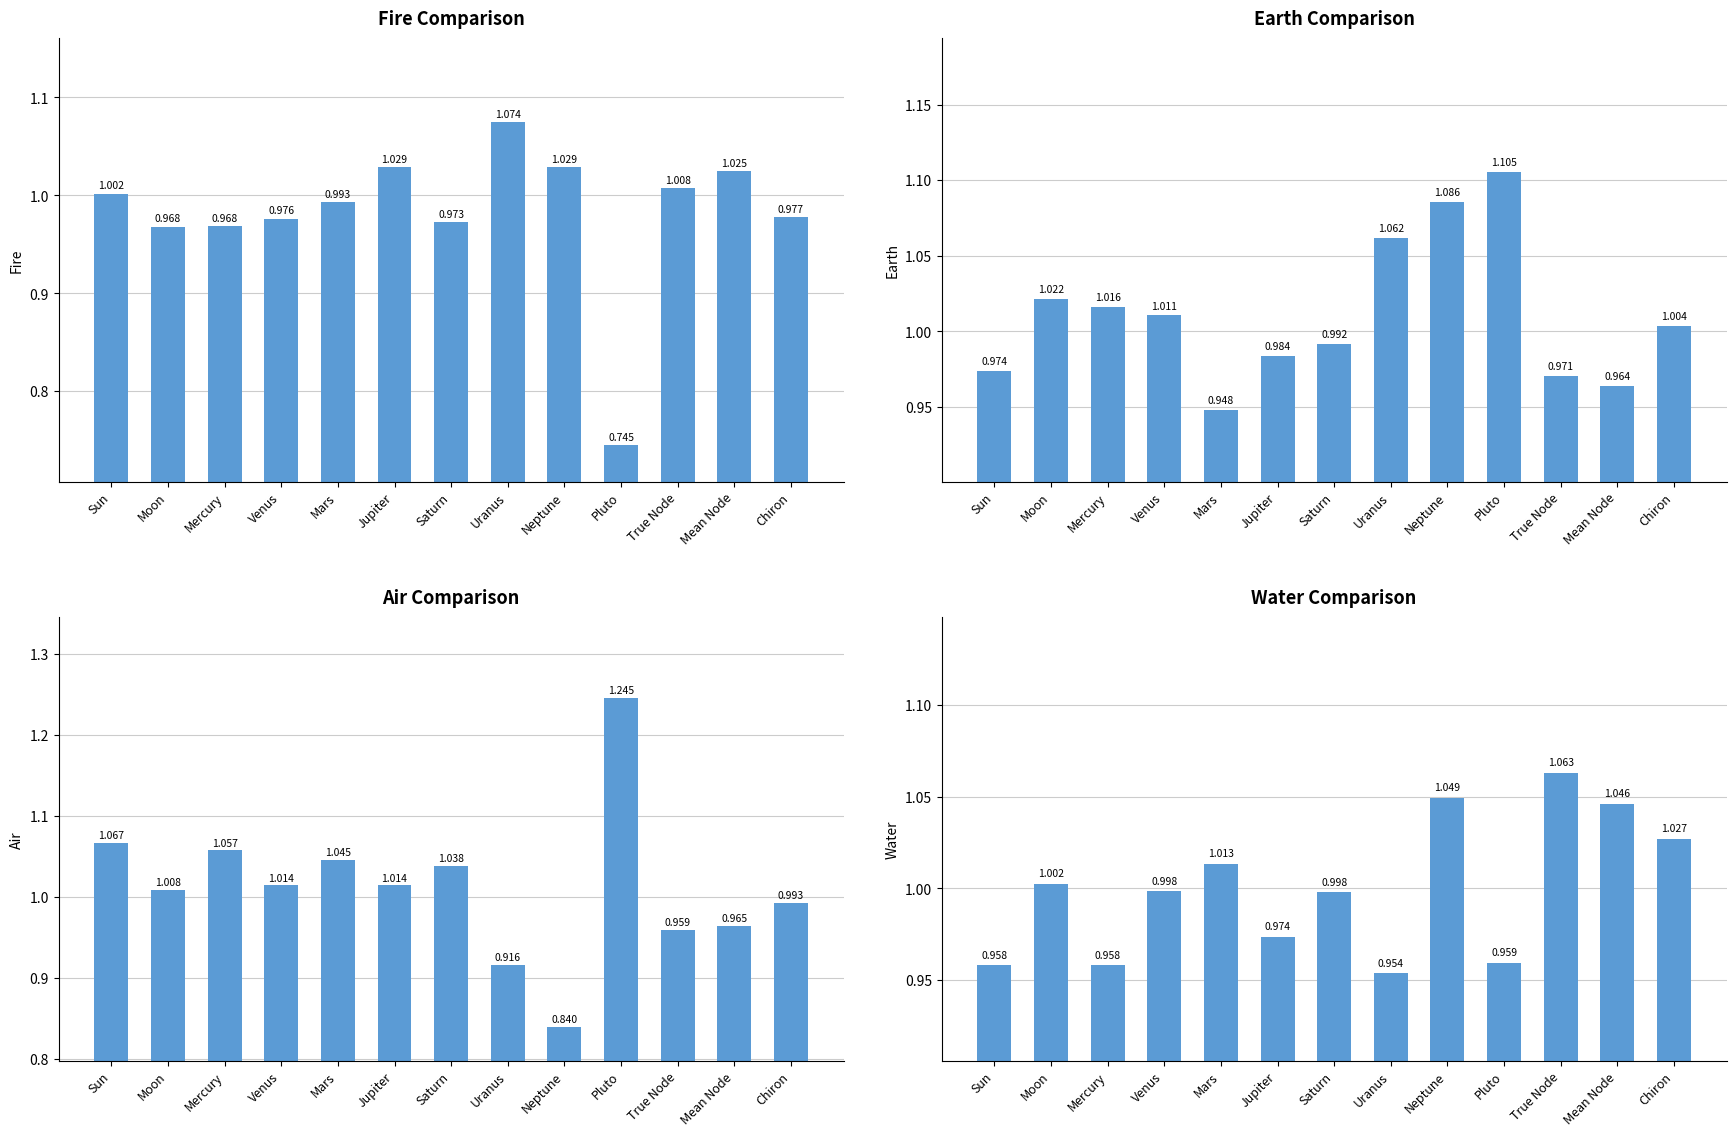

What is the sum of all Air values?

13.2